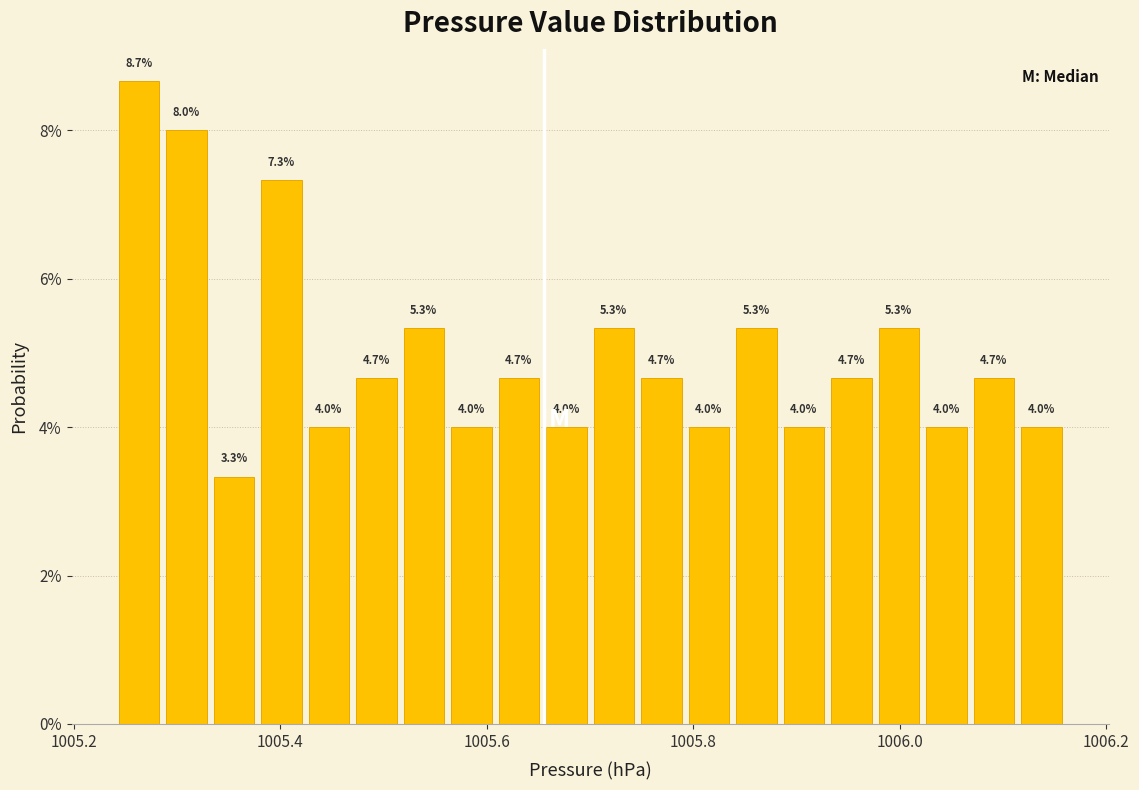

Read against the x-axis, roughly where is the centre of the tallest bar?

1005.26